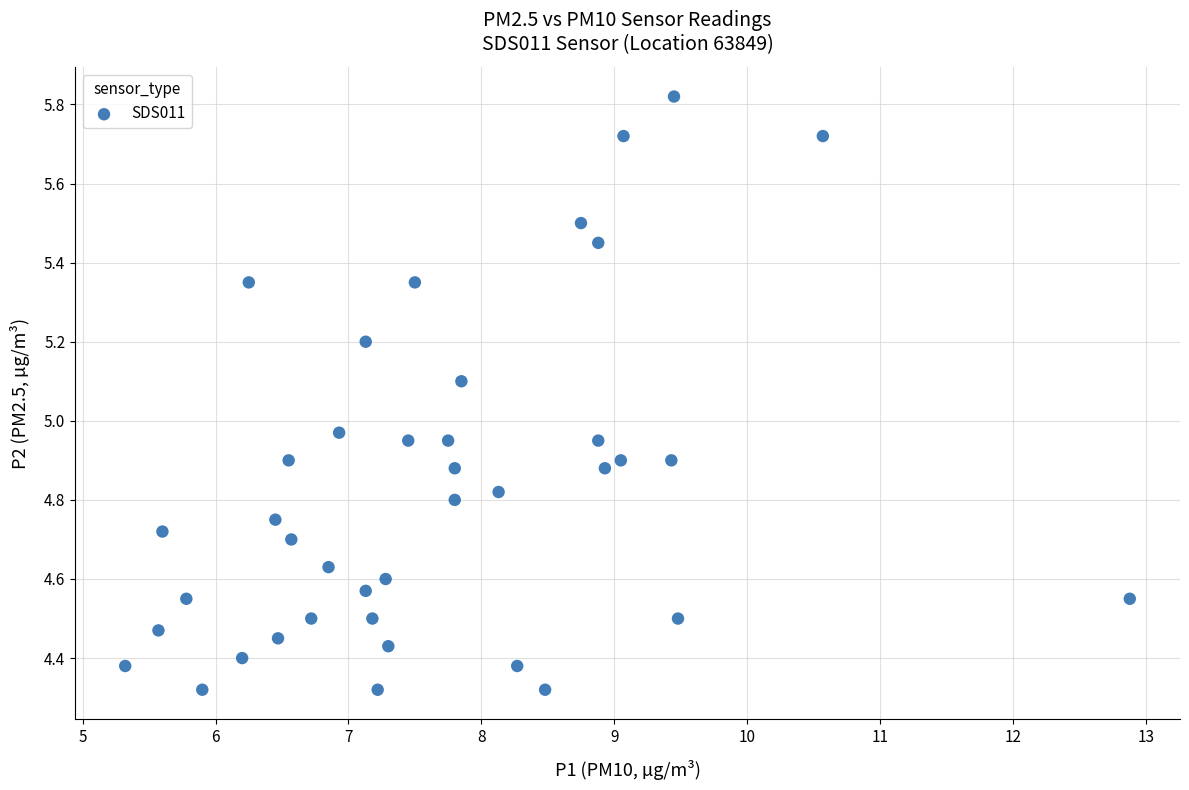

Count the number of points in this scatter plot.

40